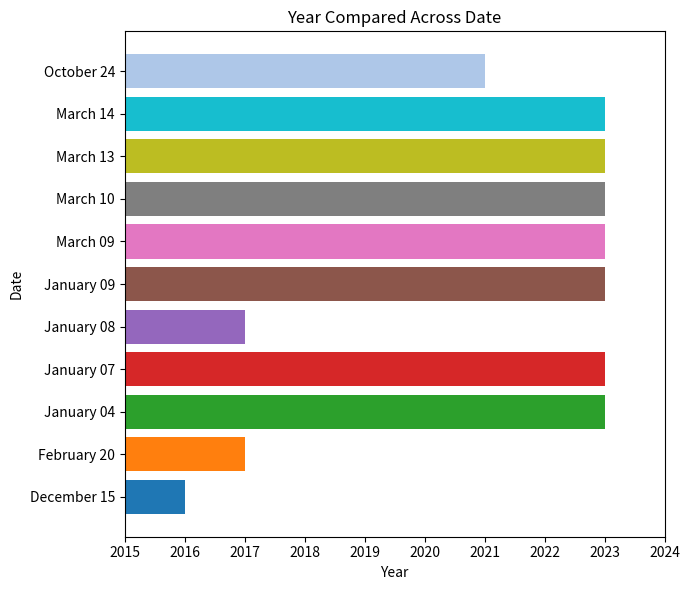

True or false: the data shows 2023 at March 09.

True